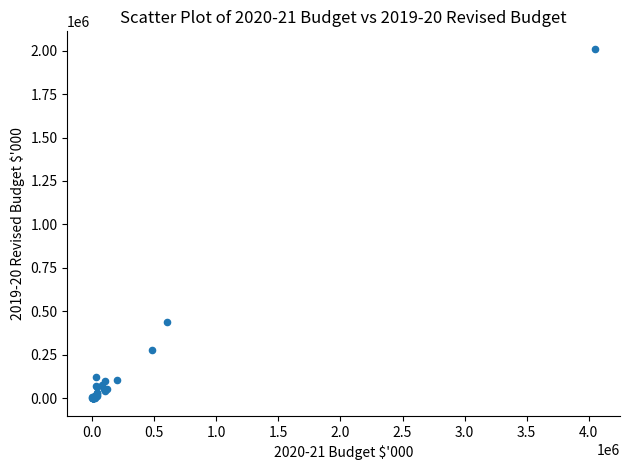

What Y value in the scatter plot is closest to 1005000?

440000